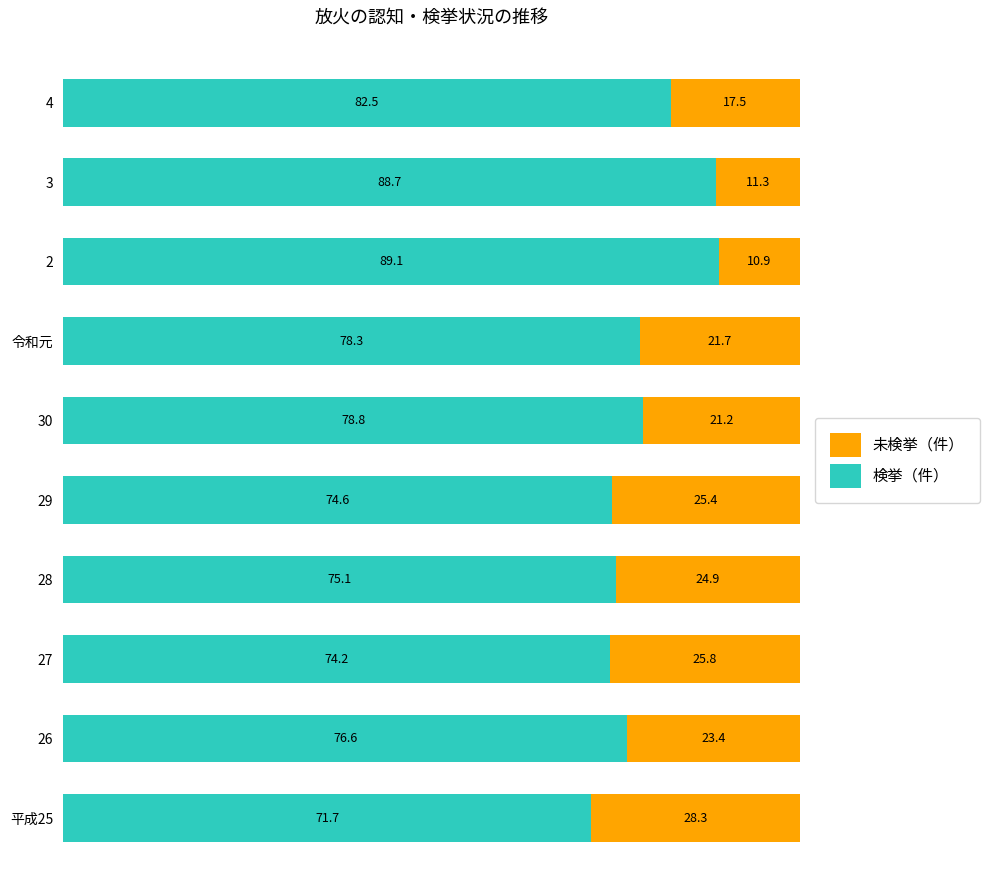

Rank the categories by 検挙（件） value from highest to lowest.

2, 3, 4, 30, 令和元, 26, 28, 29, 27, 平成25